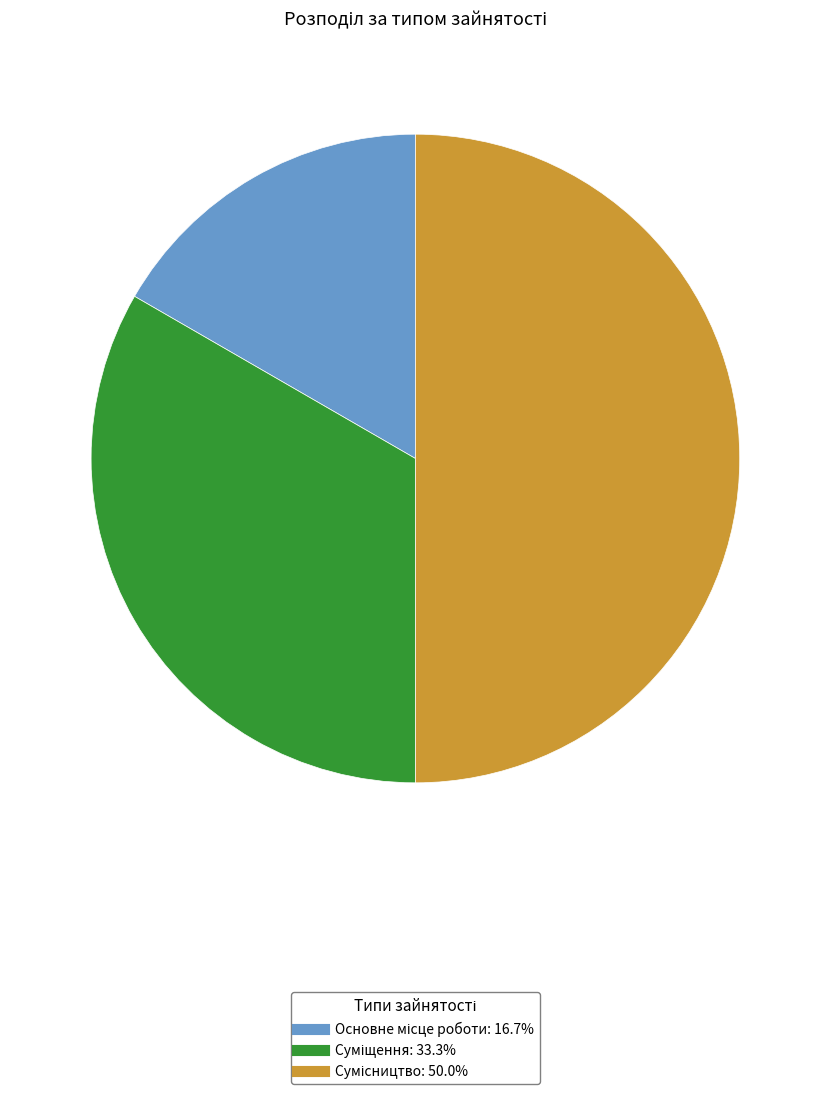

How many slices are in this pie chart?

3